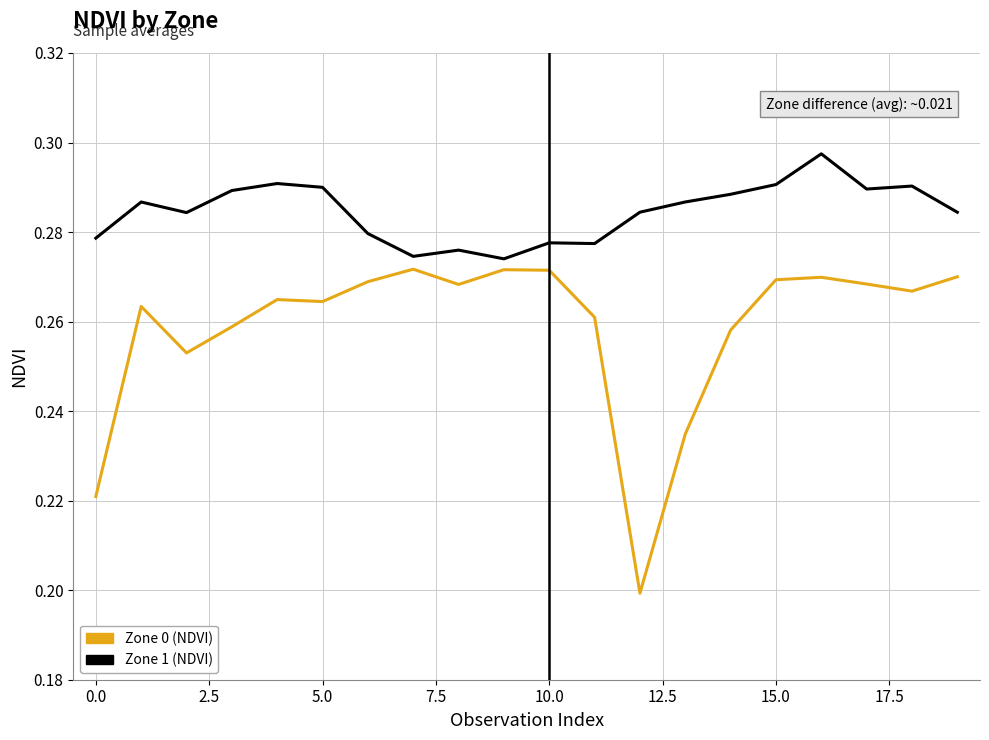

Which series has the largest range (max minus min)?

Zone 0 (NDVI)